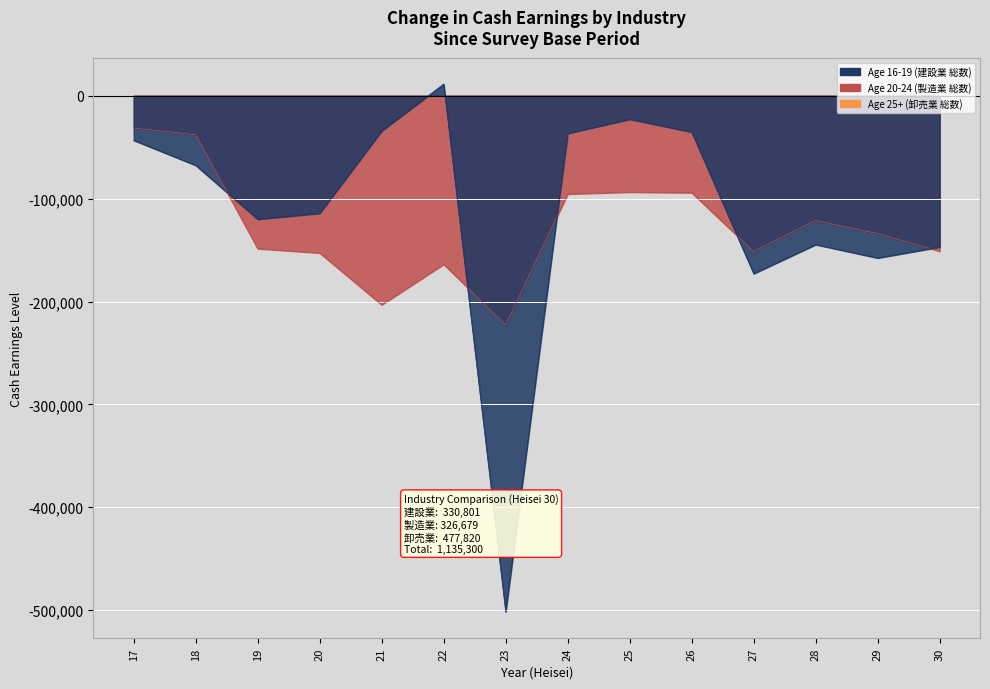

List the series in order of their peak value, lowest first.

Age 20-24 (製造業 総数), Age 16-19 (建設業 総数), Age 25+ (卸売業 総数)